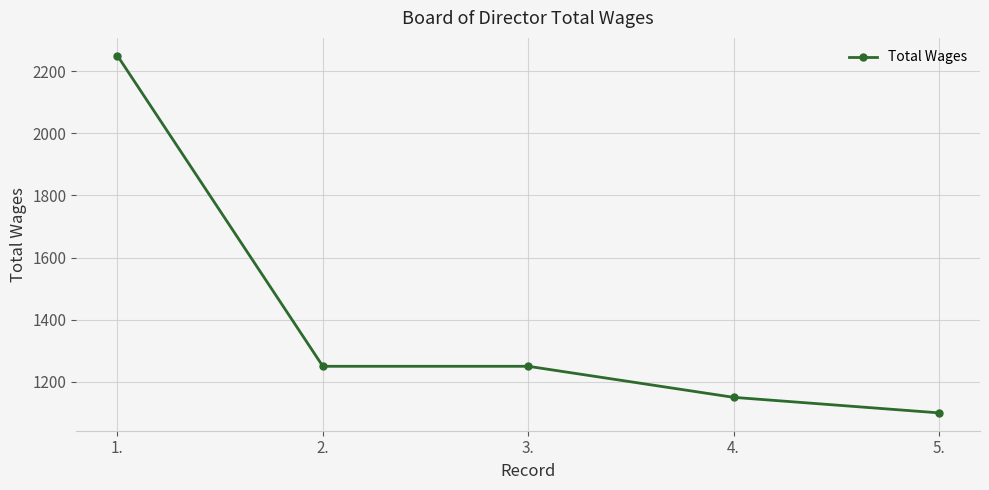

What is the difference between the values at 1. and 4.?

1100